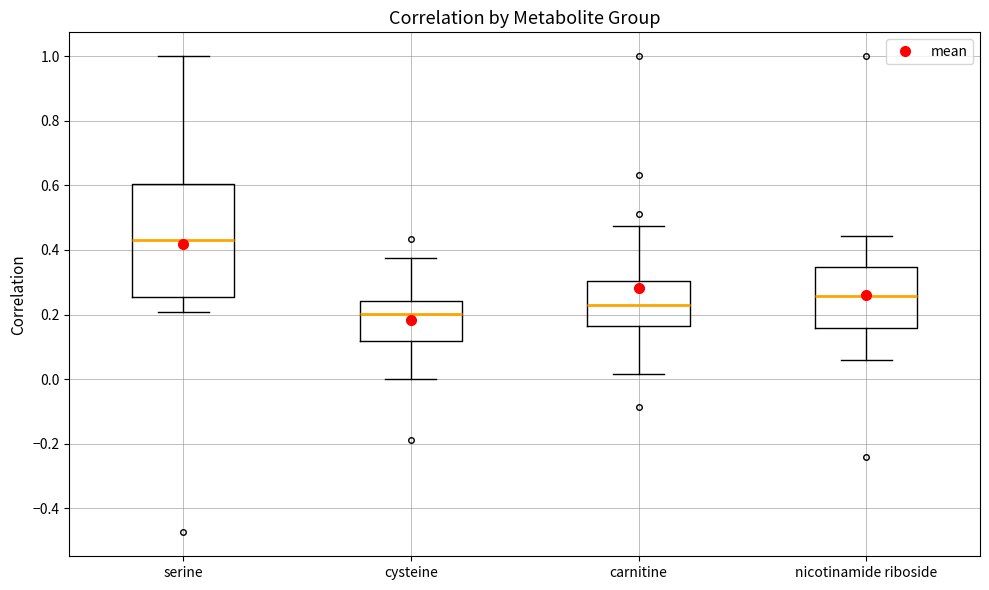

Reading left to right, read every box against the y-axis: the position of its median line, the range the box covers, and the ends of its whiskers. The values are not printed on the chart, so give them approximately, as read against the axis.

serine: median 0.44, box 0.26 to 0.60, whiskers 0.20 to 1.00
cysteine: median 0.20, box 0.12 to 0.24, whiskers 0.00 to 0.38
carnitine: median 0.24, box 0.16 to 0.30, whiskers 0.02 to 0.48
nicotinamide riboside: median 0.26, box 0.16 to 0.34, whiskers 0.06 to 0.44